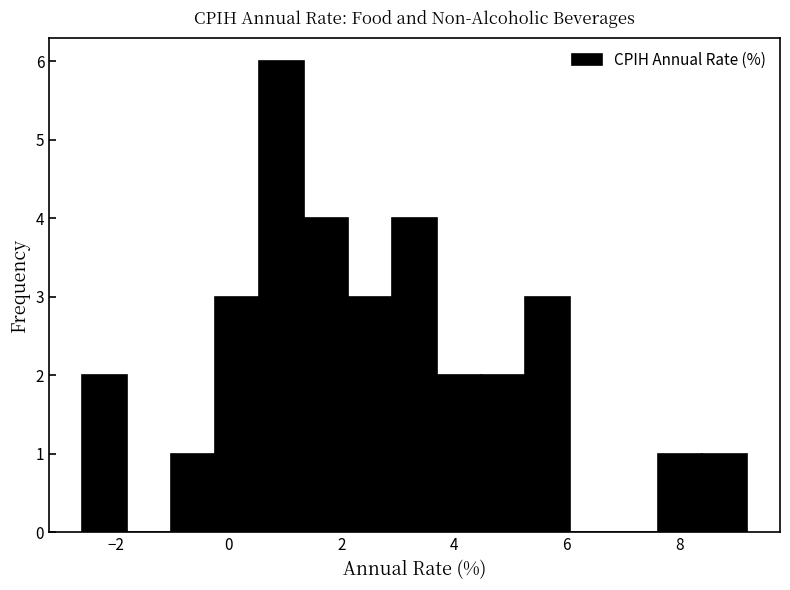

Around what value on the x-axis is the tallest bar? Give the approximate position of its centre, as read against the axis.

1.0